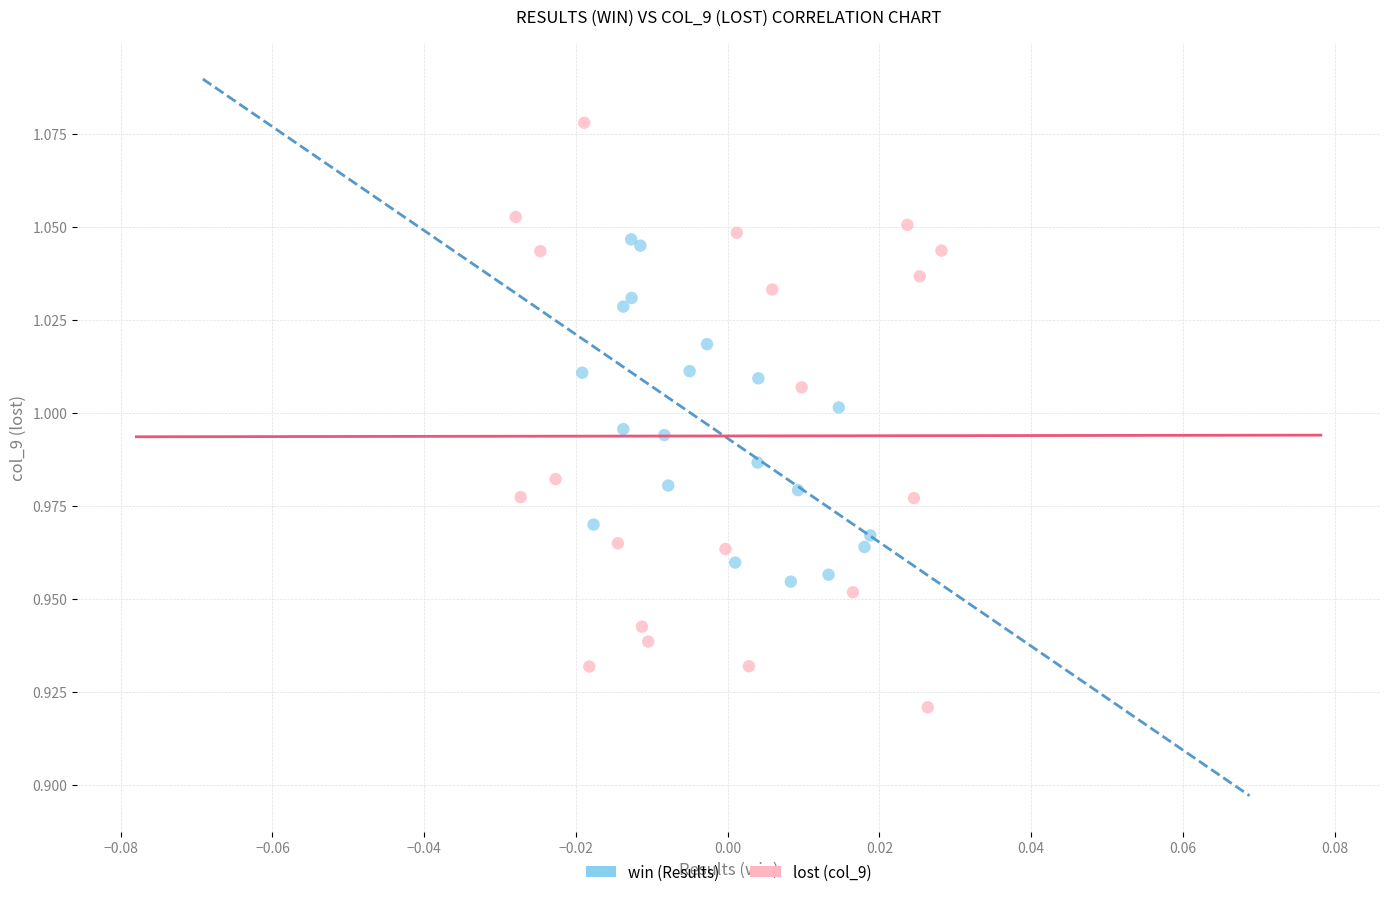

Which series has the largest Y range (max minus min)?

lost (col_9)